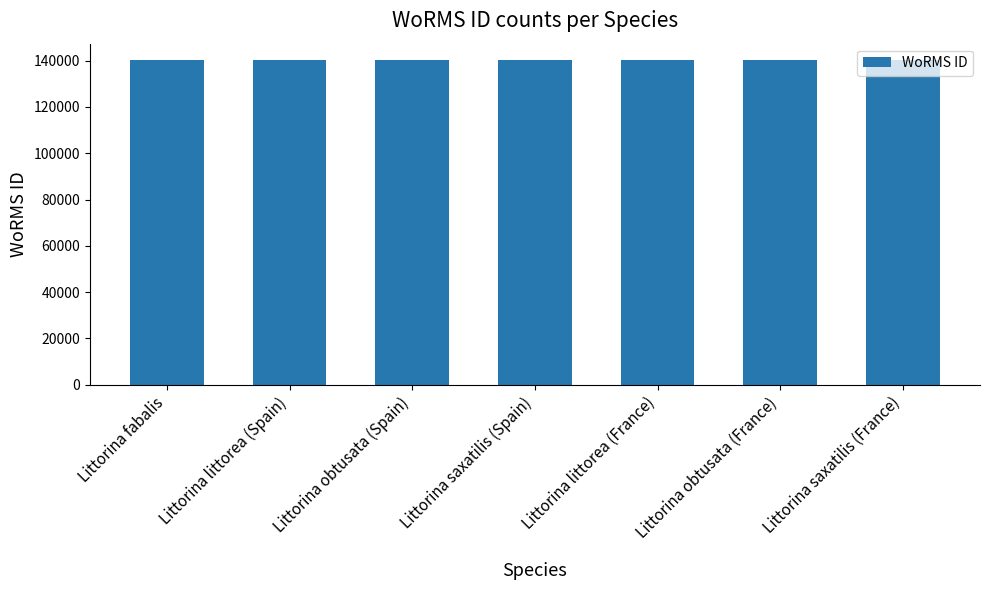

What is the greatest value displayed?

140264